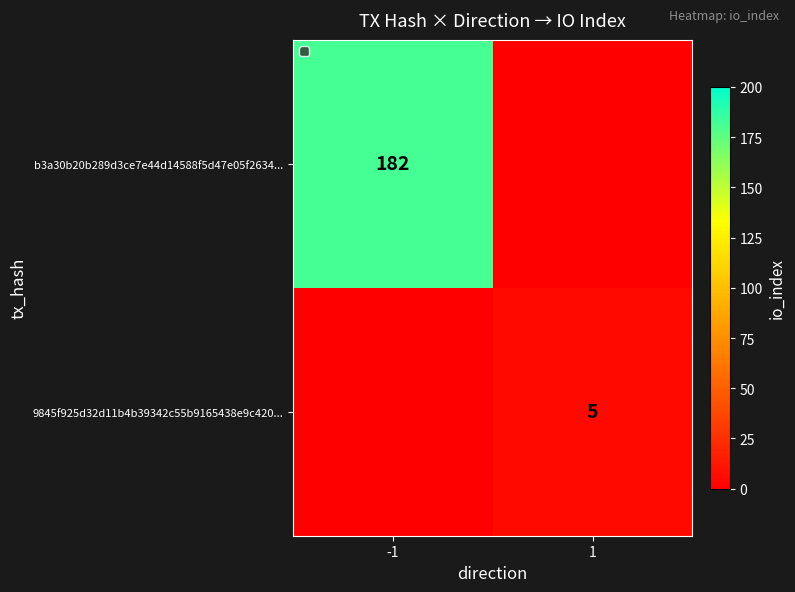

The value of b3a30b20b289d3ce7e44d14588f5d47e05f2634... at -1 is 275. True or false?

False